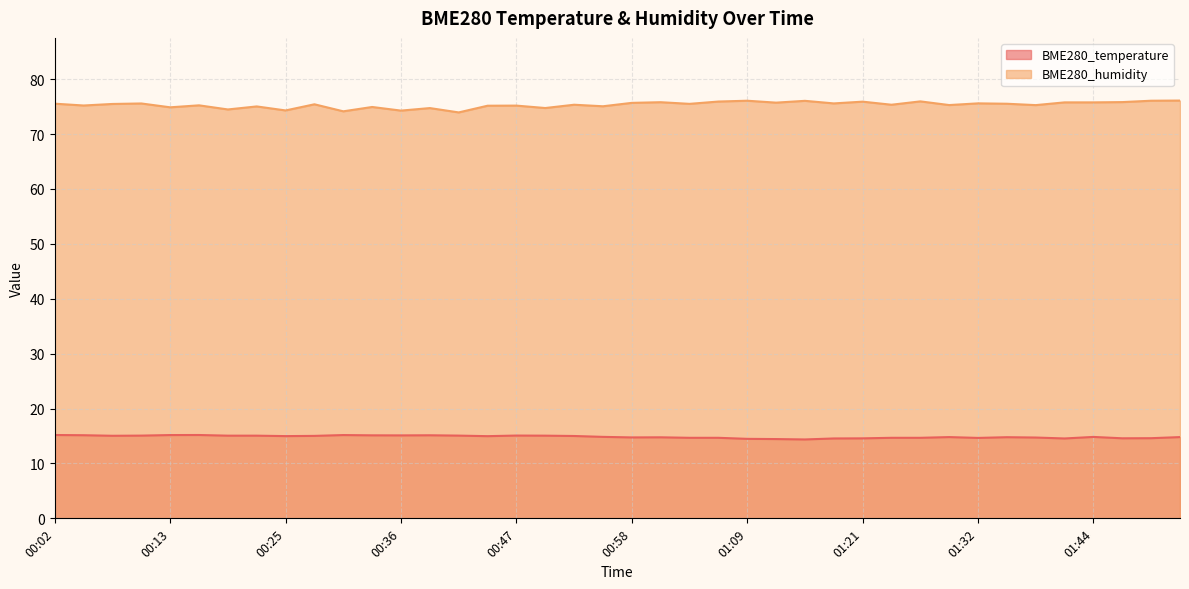

How many distinct data groups are displayed?

2